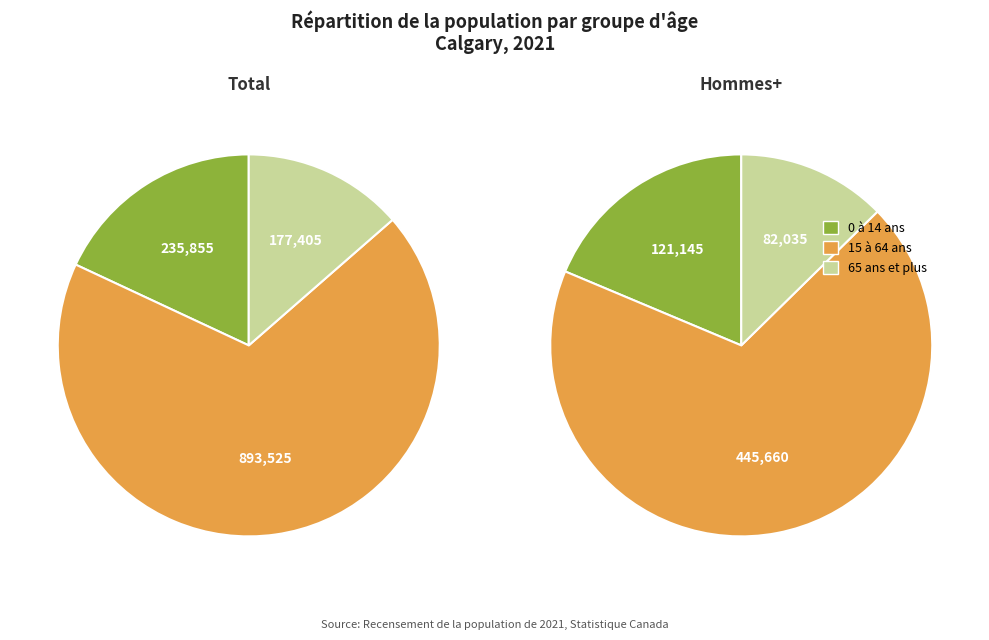

How many slices are in this pie chart?

3